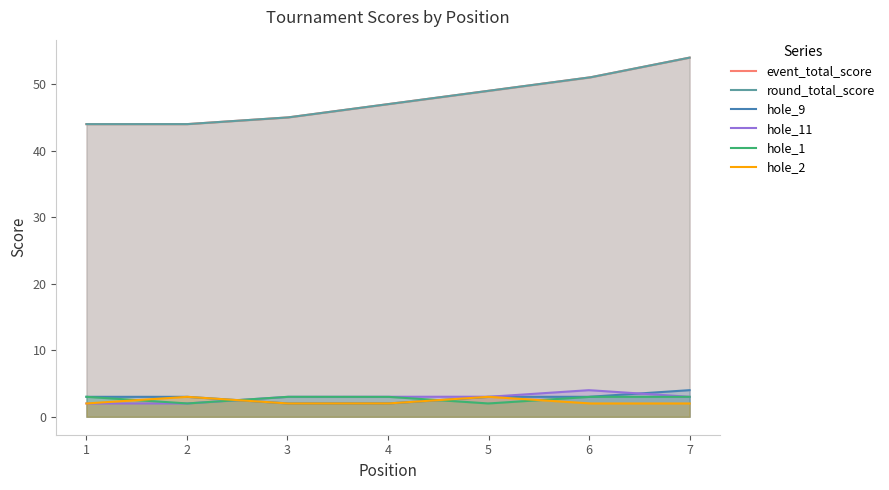

What is the value of the hole_1 point at the 7th from the left?

3